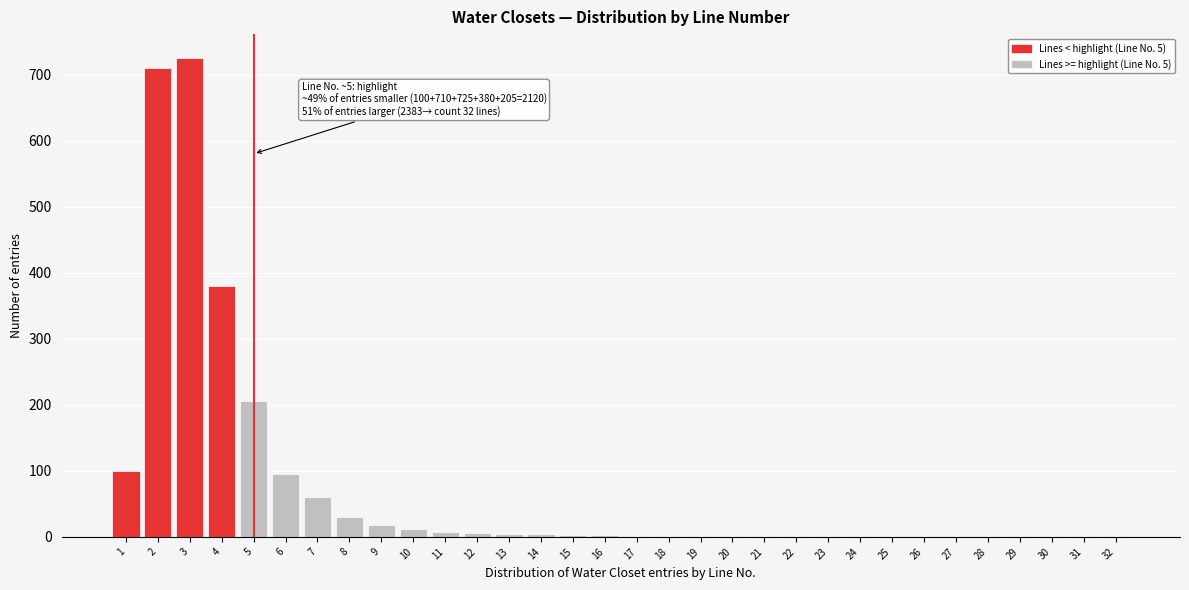

True or false: the data shows 1 at 29.

True